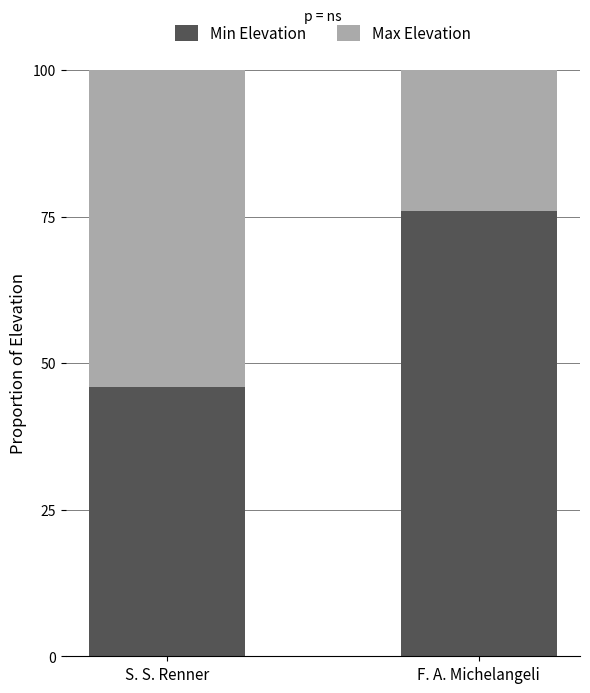

Reading left to right, transcribe the values for Min Elevation.

45.9	76.0